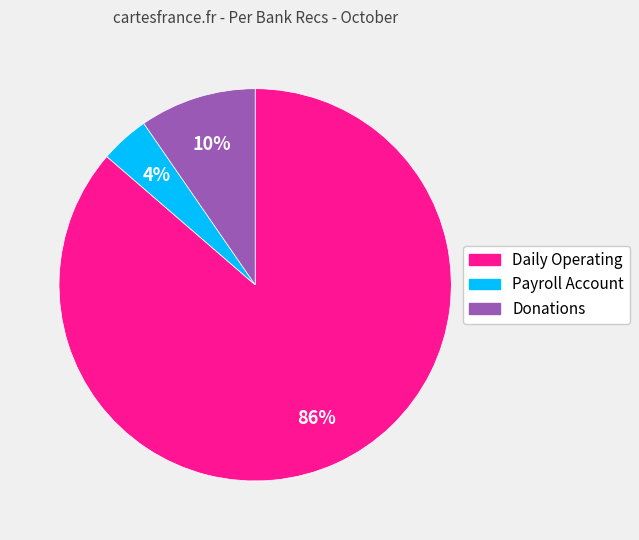

Which category has the biggest portion of the pie?

Daily Operating